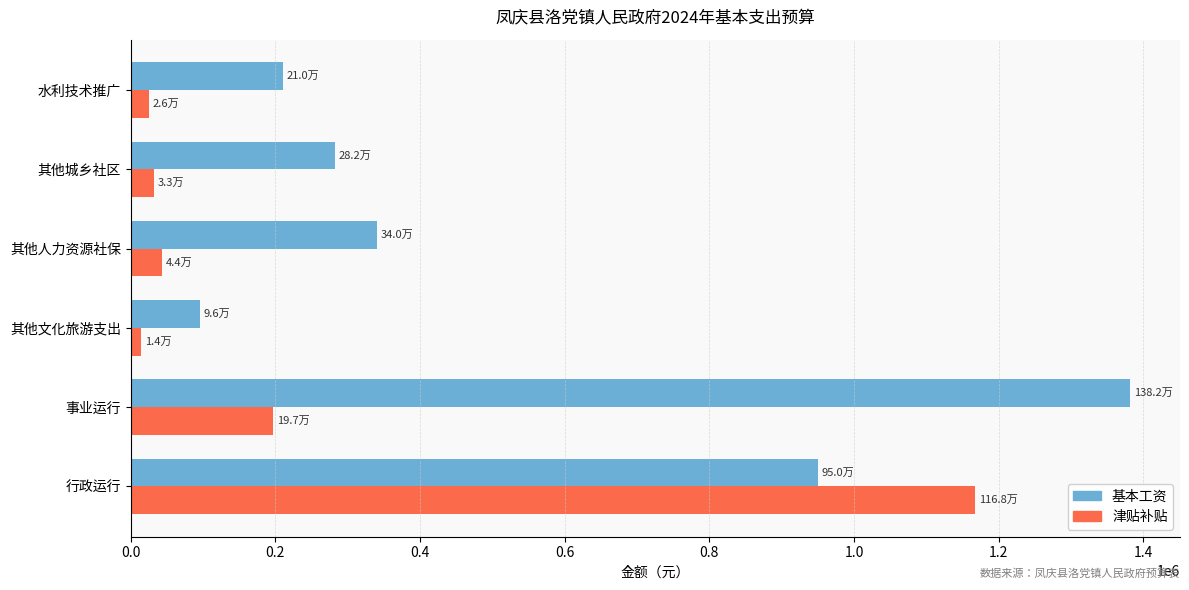

Which series changed the most between 其他文化旅游支出 and 水利技术推广?

基本工资